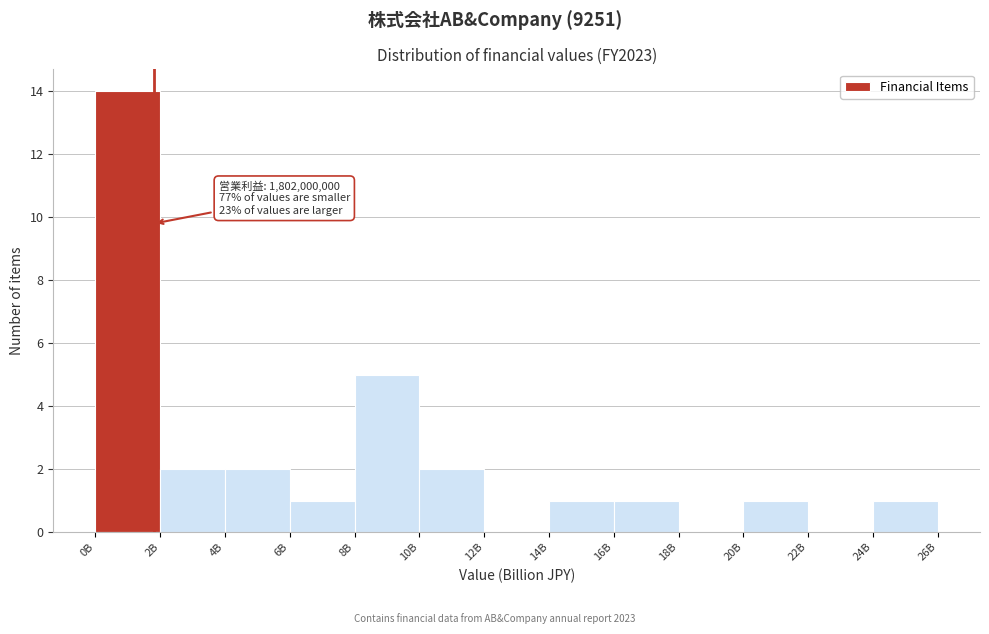

Reading right to left, list all the values displayed in this chart.

24B=1	22B=0	20B=1	18B=0	16B=1	14B=1	12B=0	10B=2	8B=5	6B=1	4B=2	2B=2	0B=14